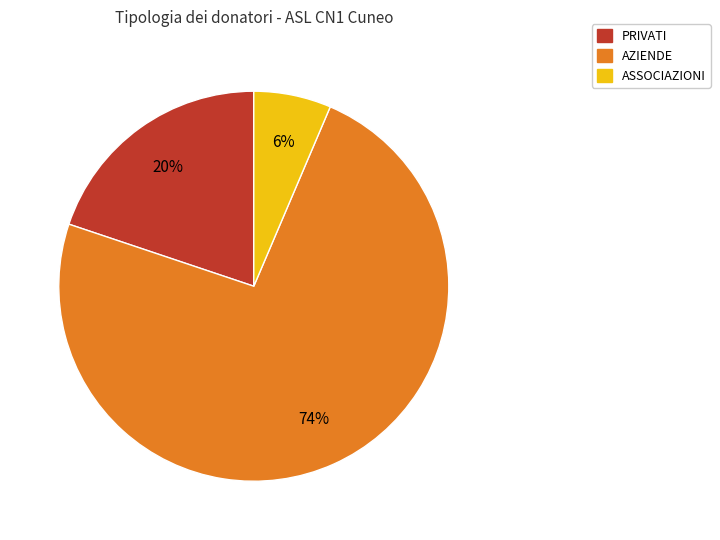

Is there a majority slice in this chart?

Yes